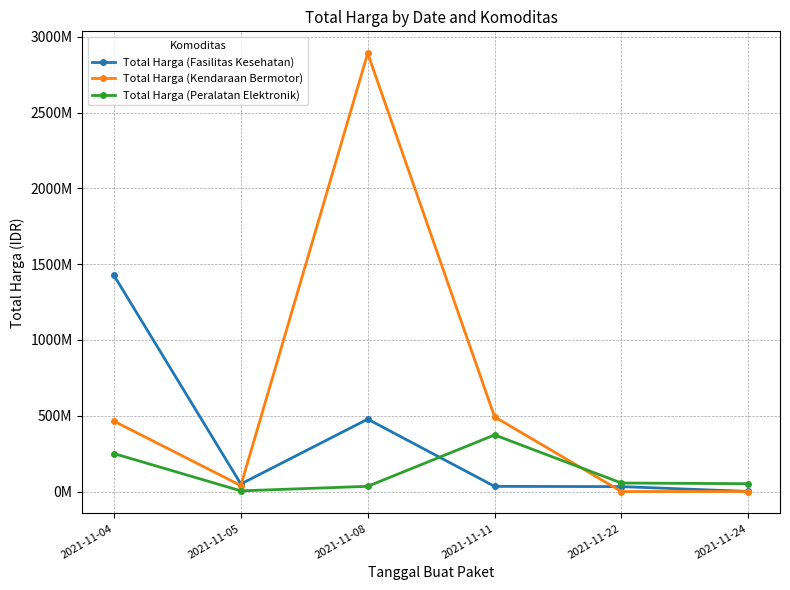

What are all the series names shown in the legend?

Total Harga (Fasilitas Kesehatan), Total Harga (Kendaraan Bermotor), Total Harga (Peralatan Elektronik)